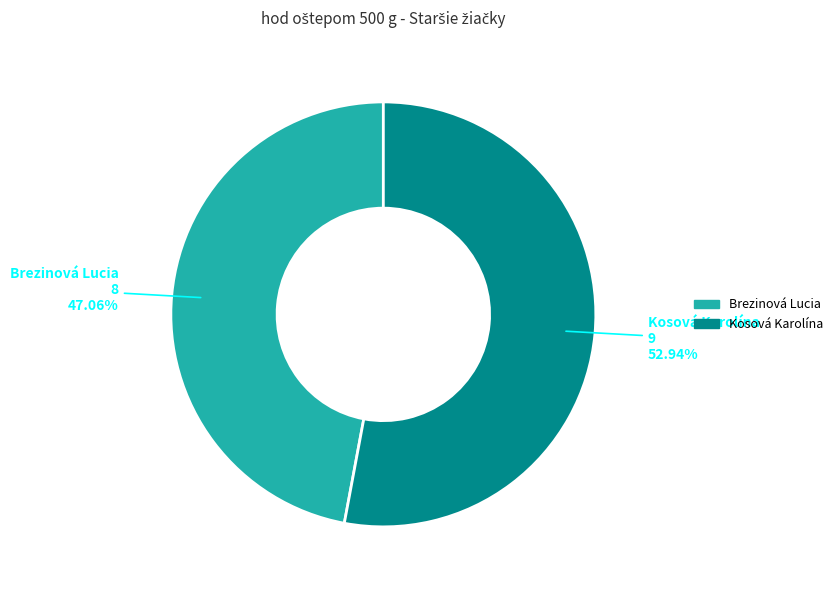

Does any single category account for the majority?

Yes